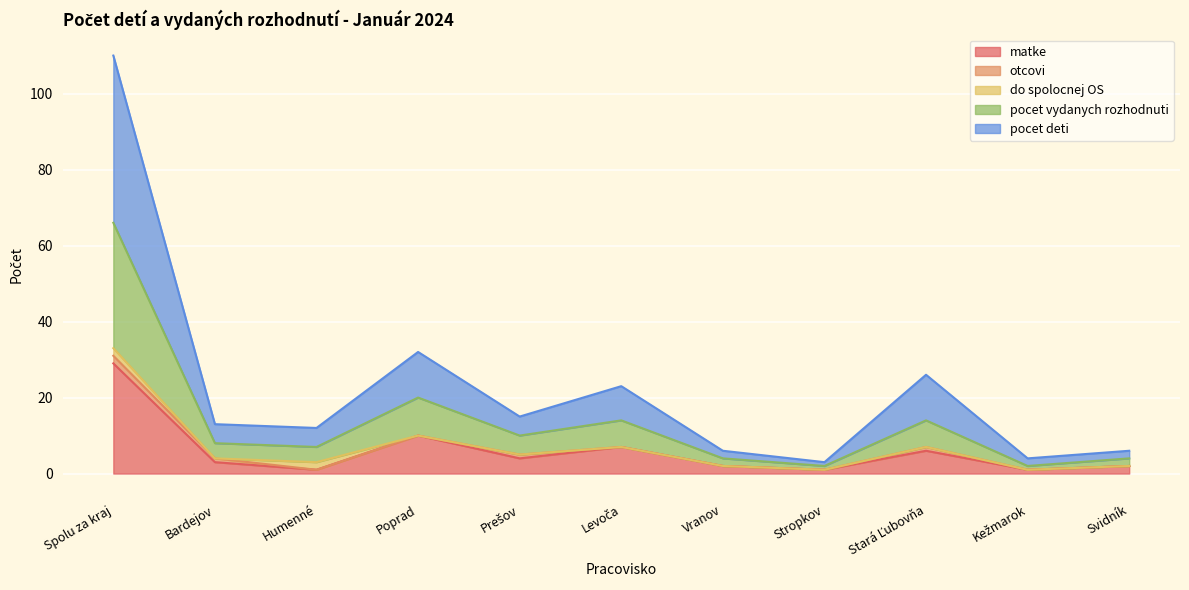

In matke, how many points are lower than both neighbors (excluding endpoints)?

4